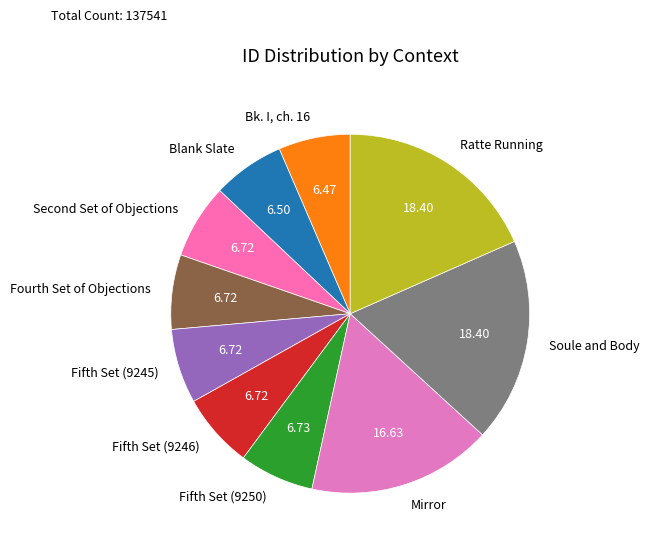

Count the number of slices in the pie.

10